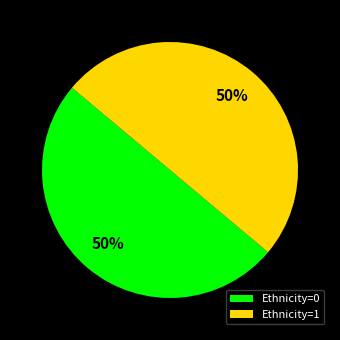

Approximately how many times larger is the value at Ethnicity=1 compared to Ethnicity=0?

1.0